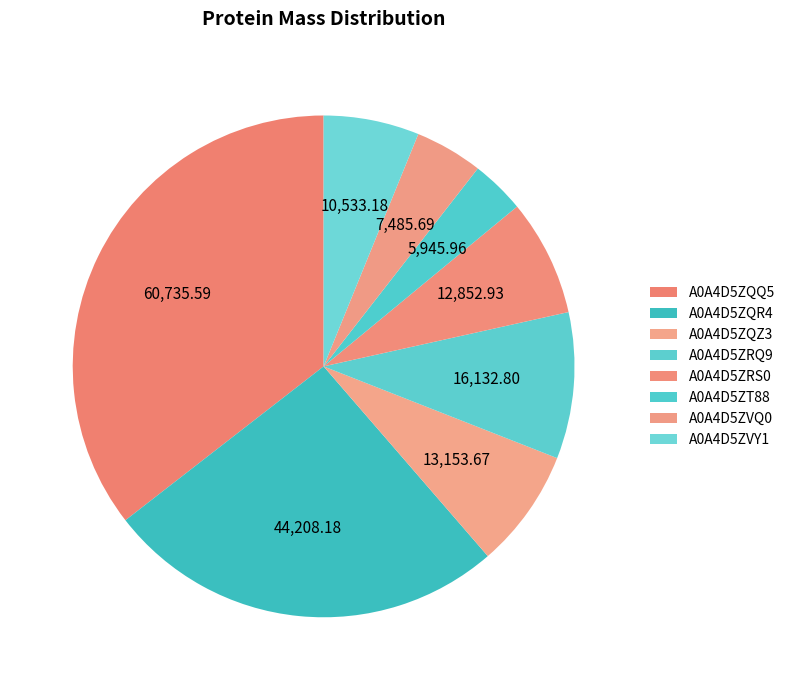

Is there a majority slice in this chart?

No